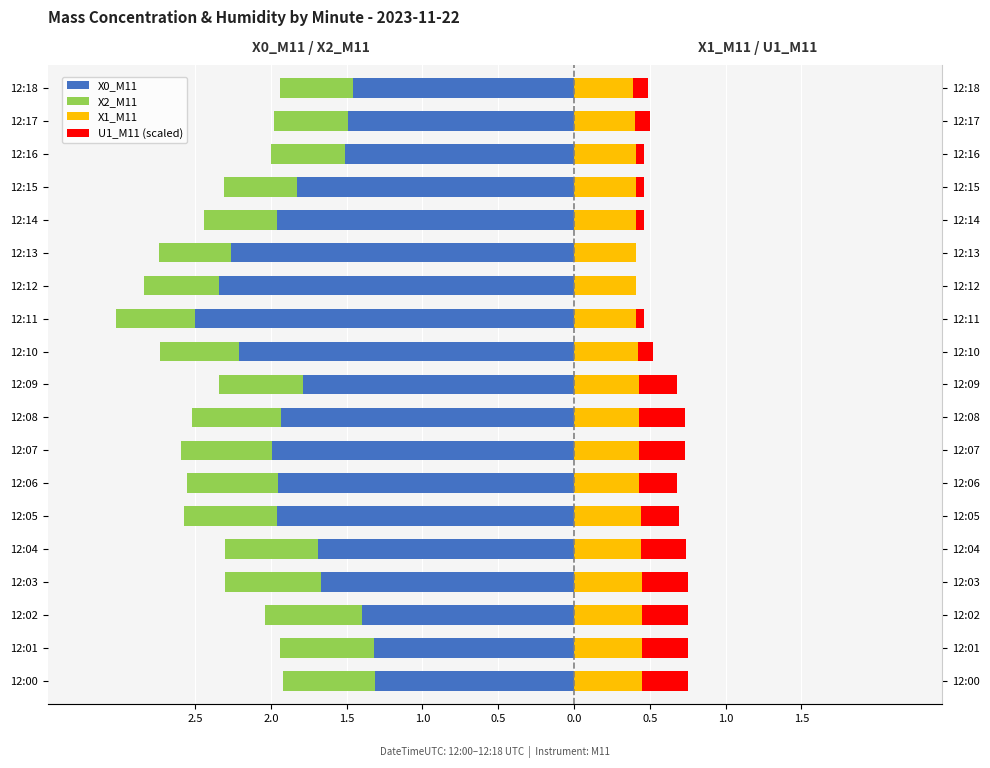

How many data points does each series have?

19